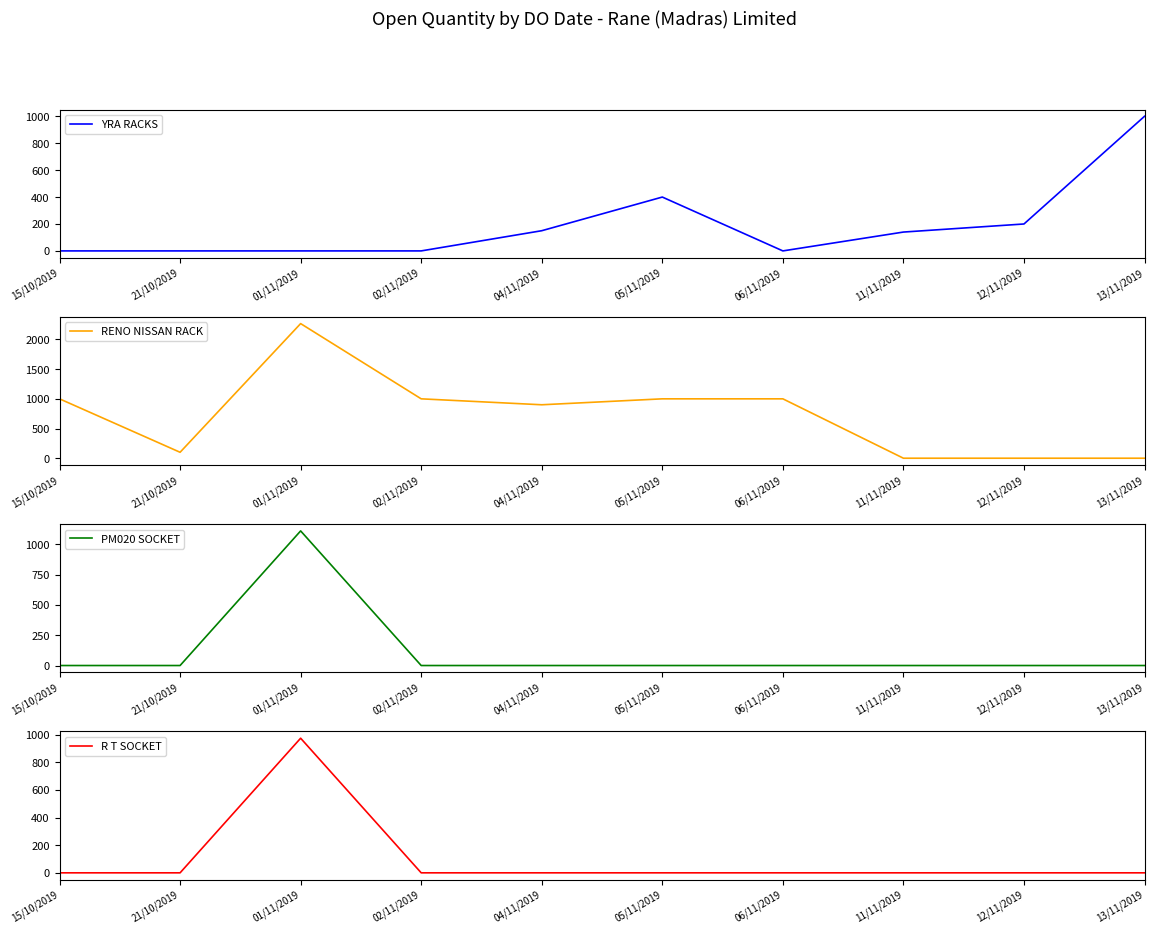

True or false: R T SOCKET and YRA RACKS cross at least once.

False